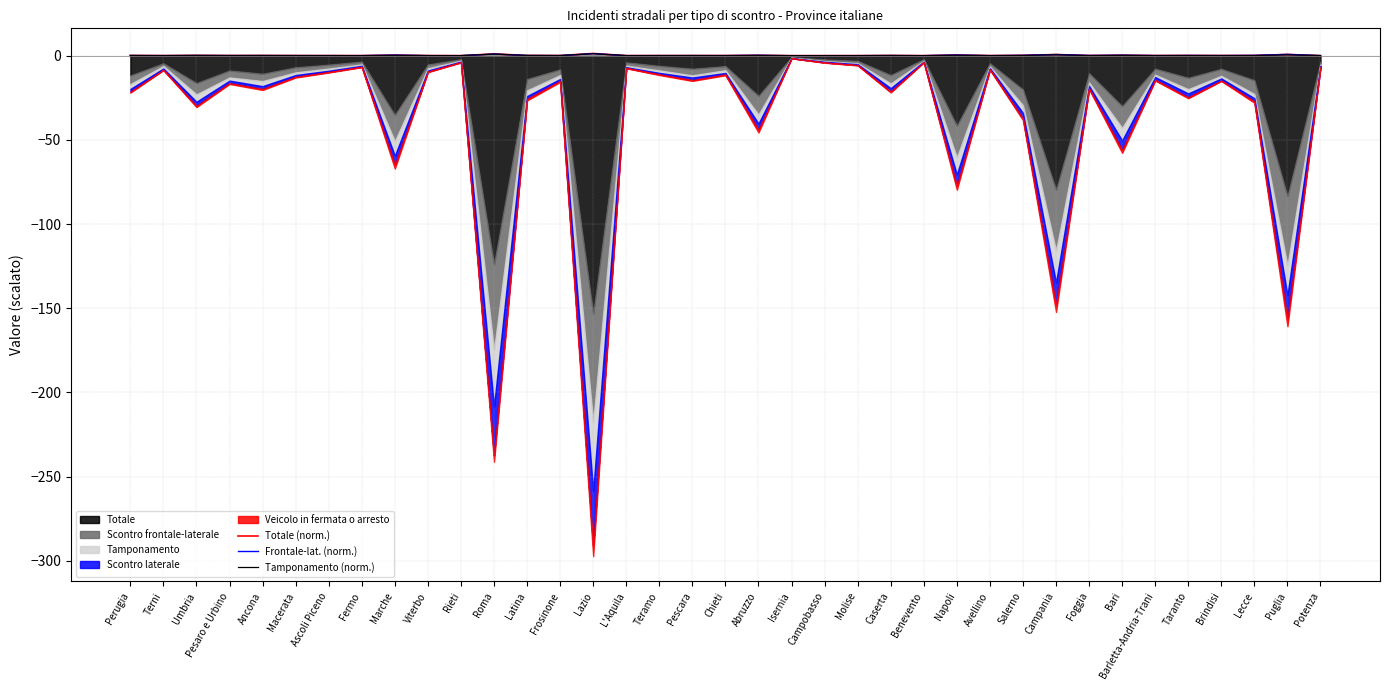

Does the chart have visible grid lines?

Yes